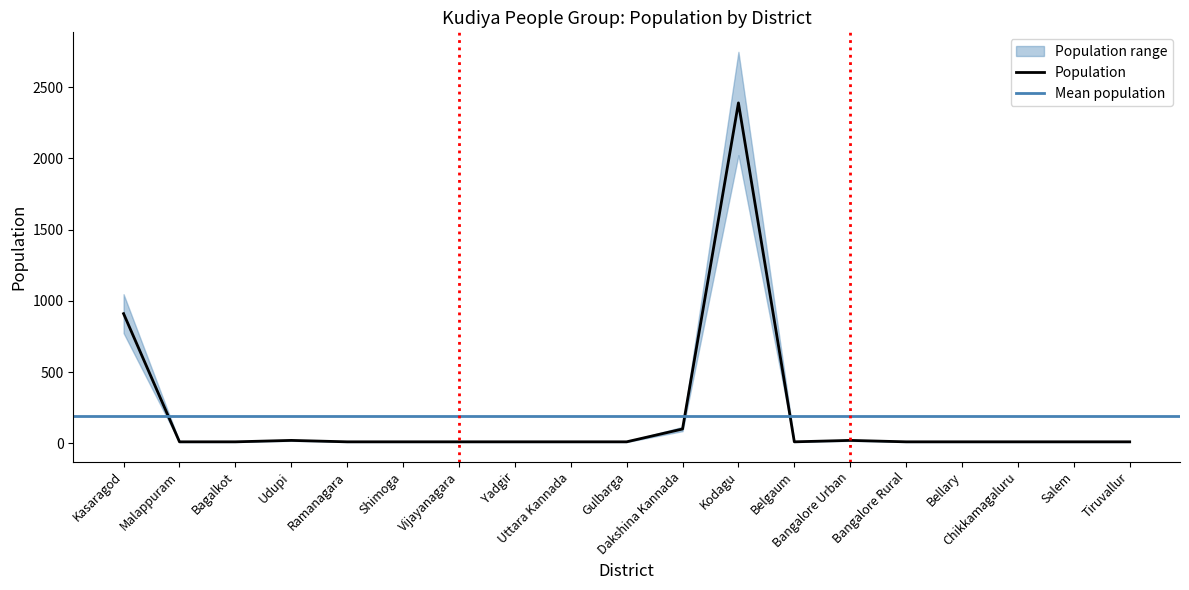

List the labels in order of value, smallest first.

Malappuram, Bagalkot, Ramanagara, Shimoga, Vijayanagara, Yadgir, Uttara Kannada, Gulbarga, Belgaum, Bangalore Rural, Bellary, Chikkamagaluru, Salem, Tiruvallur, Udupi, Bangalore Urban, Dakshina Kannada, Kasaragod, Kodagu